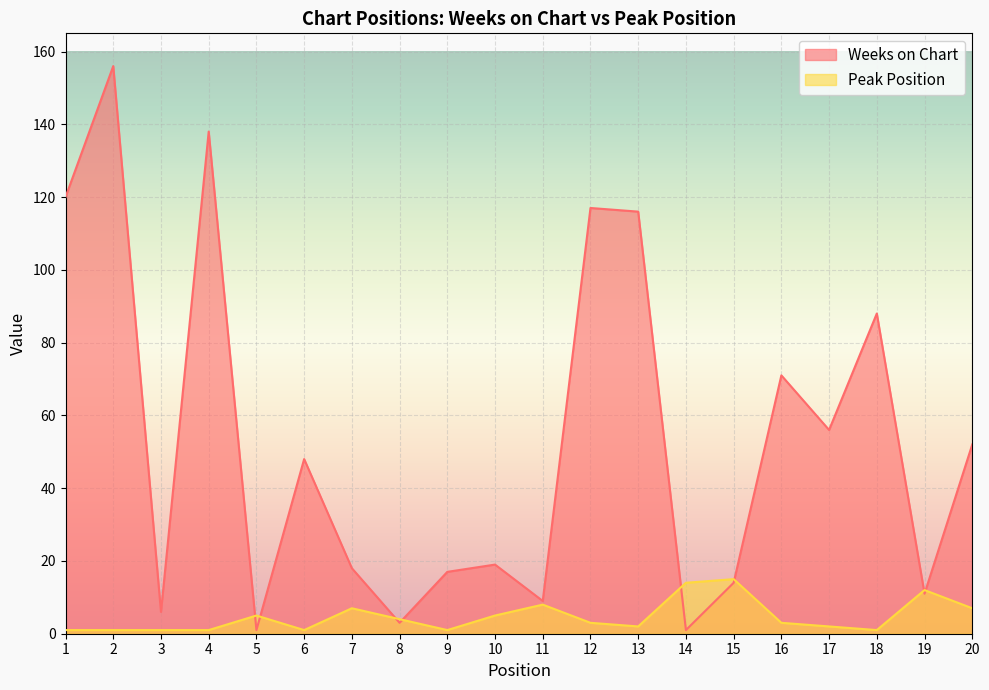

True or false: Peak Position has a value of 12 at 19.

True